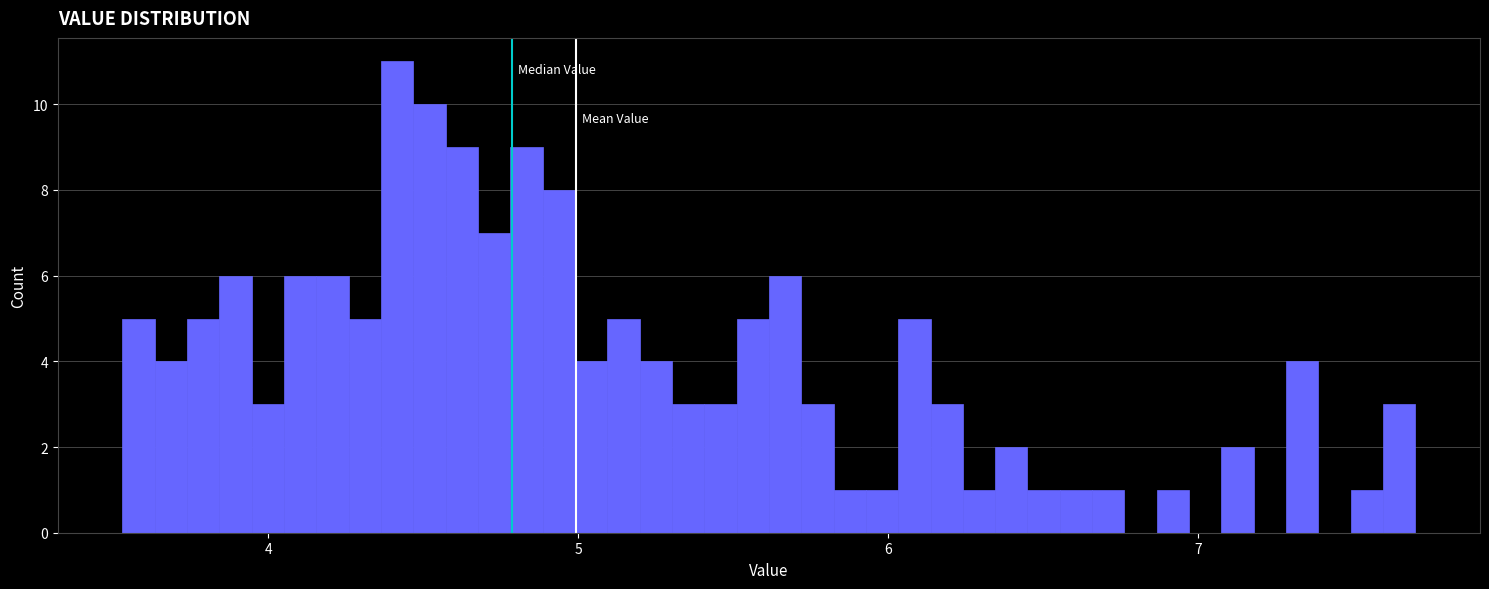

Read against the x-axis, roughly where is the centre of the tallest bar?

4.4